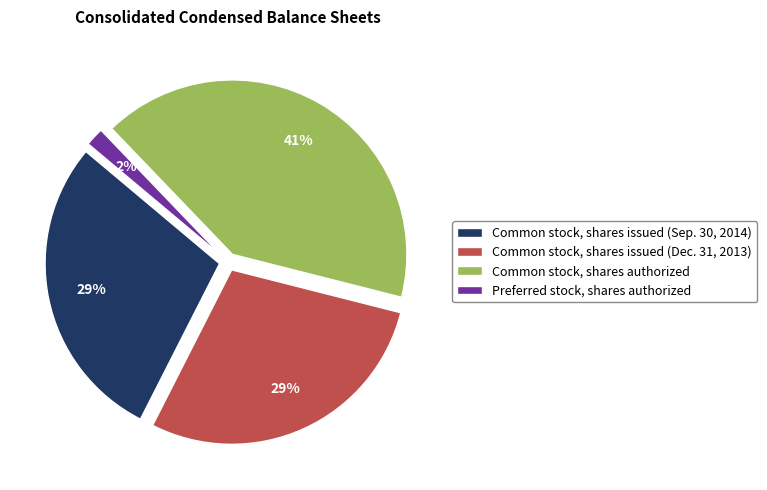

The Preferred stock, shares authorized slice represents 9% of the pie. True or false?

False